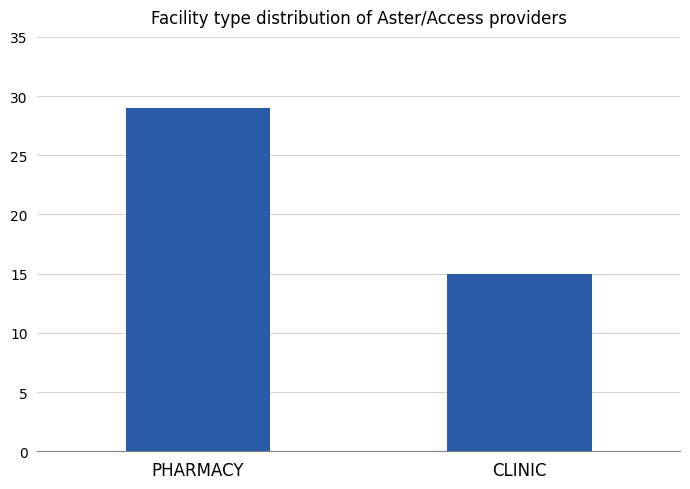

Reading right to left, list all the values displayed in this chart.

15	29